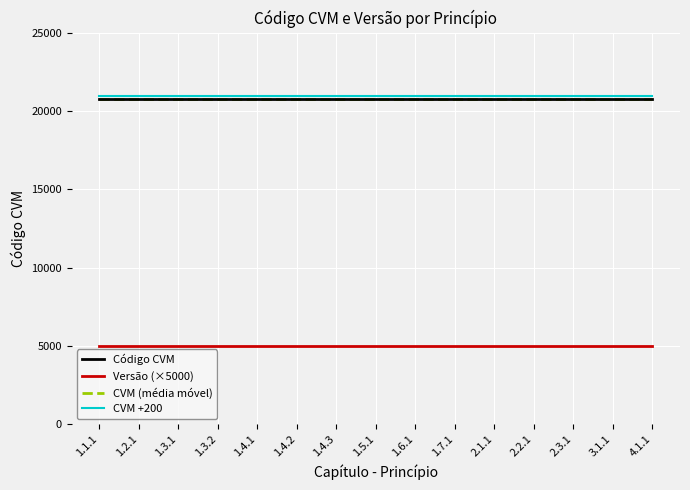

The Código CVM series shows 9225 at 2.1.1. True or false?

False